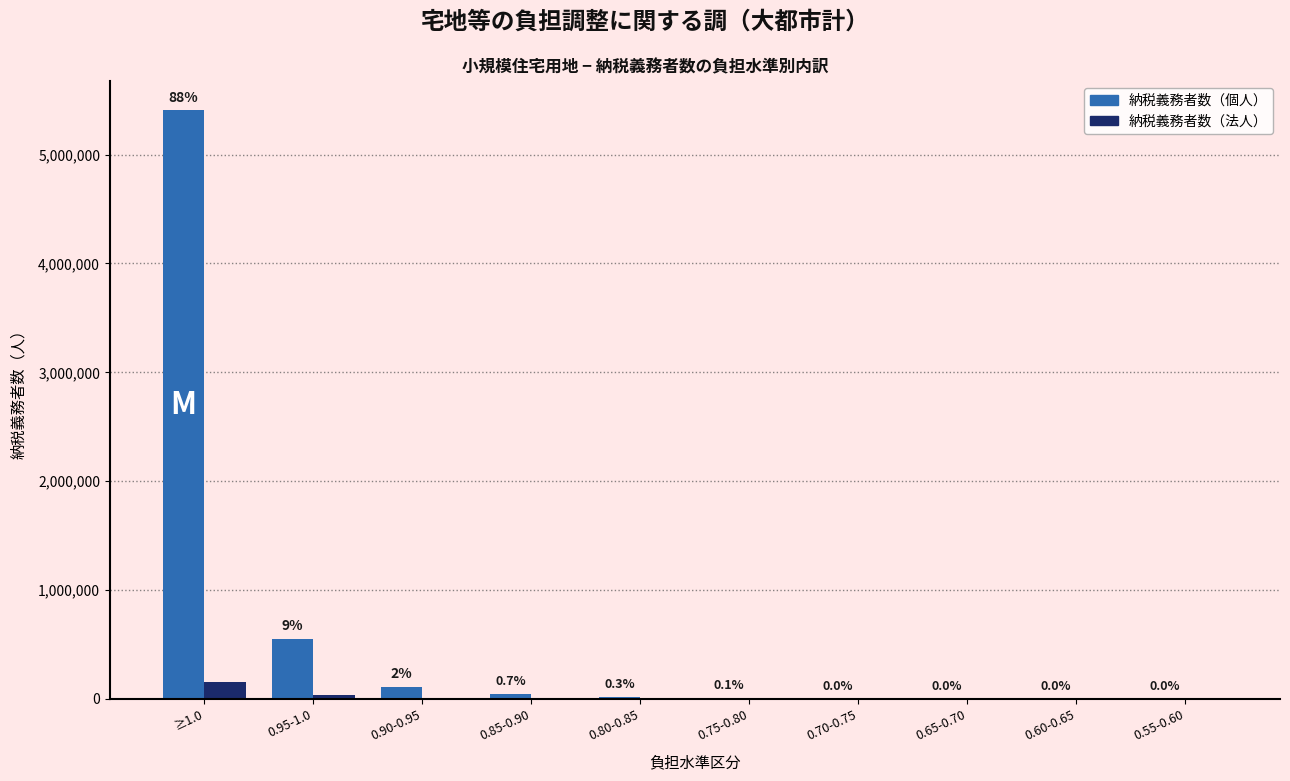

What is the difference between the highest and lowest values at 0.70-0.75?

2613